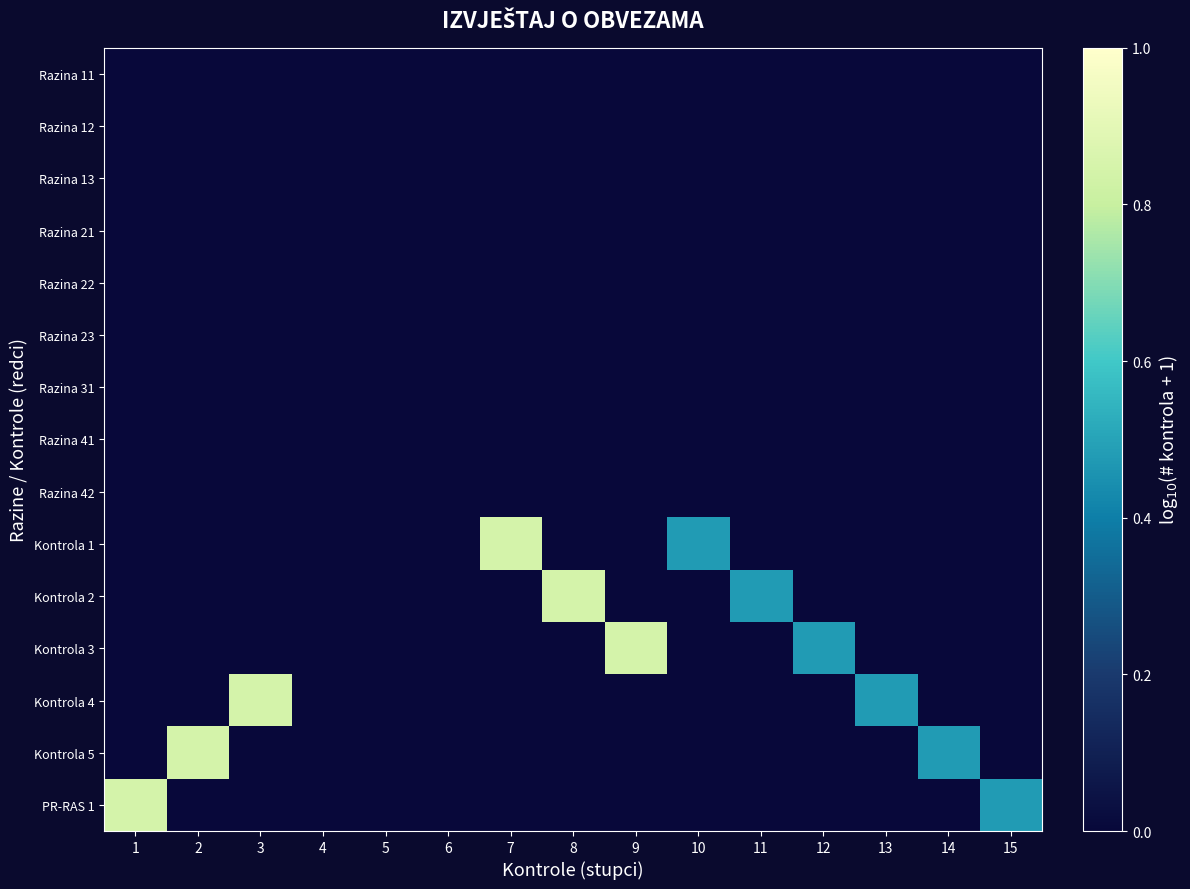

What is the spread (max minus min) of values at 14?

0.5